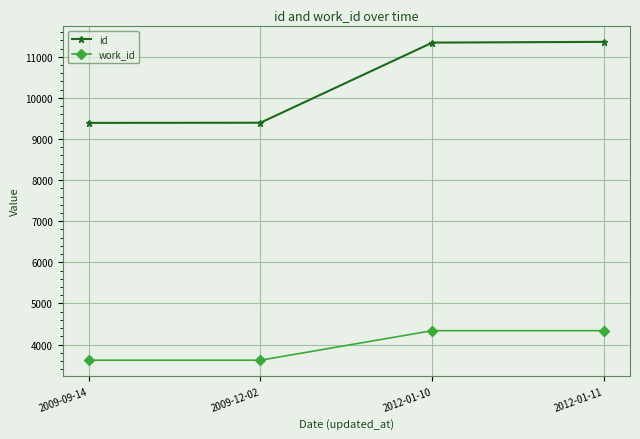

What is the approximate value of id at 2009-09-14, to the nearest 10?

9390